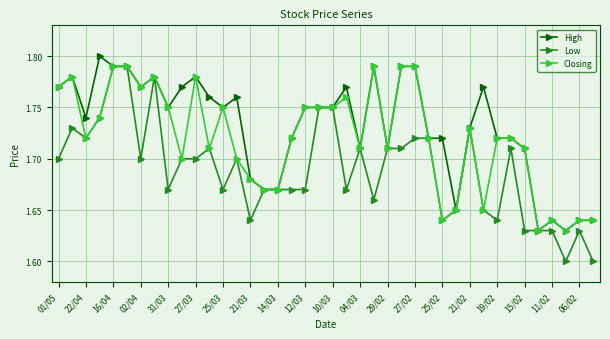

How many data points does each series have?

40